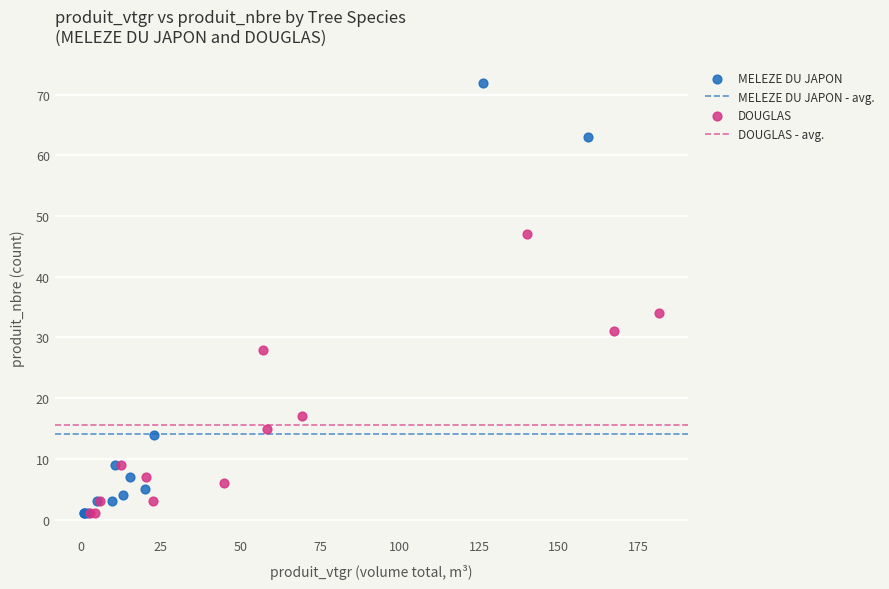

Which series has the widest spread of Y values?

MELEZE DU JAPON